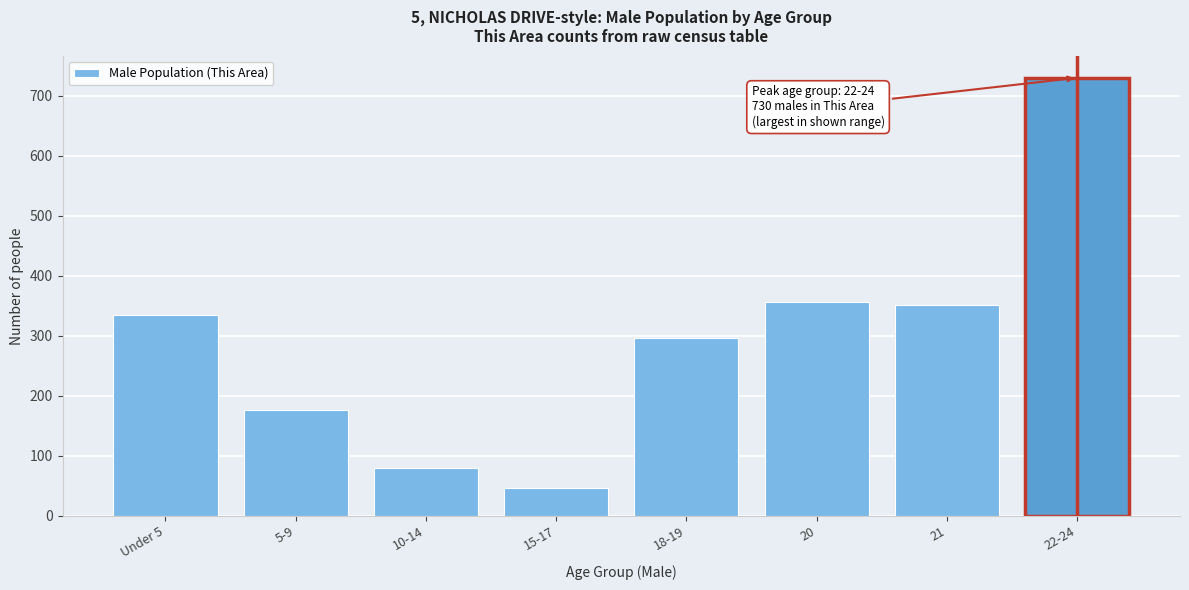

Reading left to right, list all the values displayed in this chart.

334	176	80	46	297	356	351	730